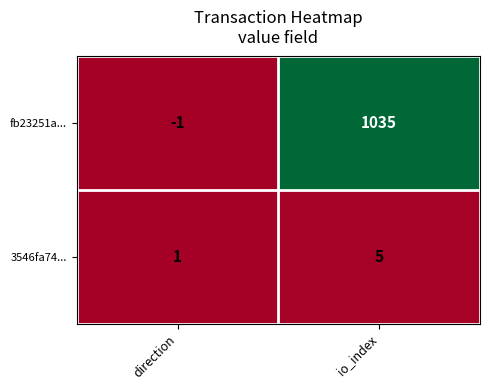

What is the spread (max minus min) of values at direction?

2